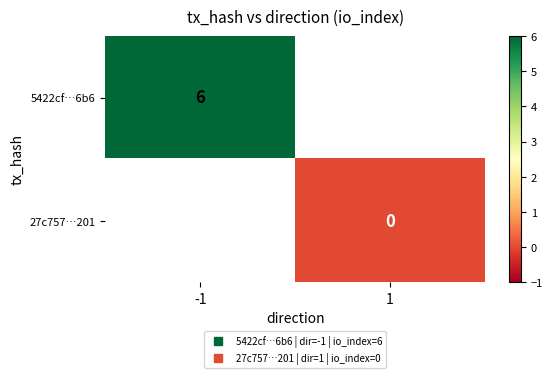

Rank the series at 1 from highest to lowest value.

5422cf…6b6, 27c757…201